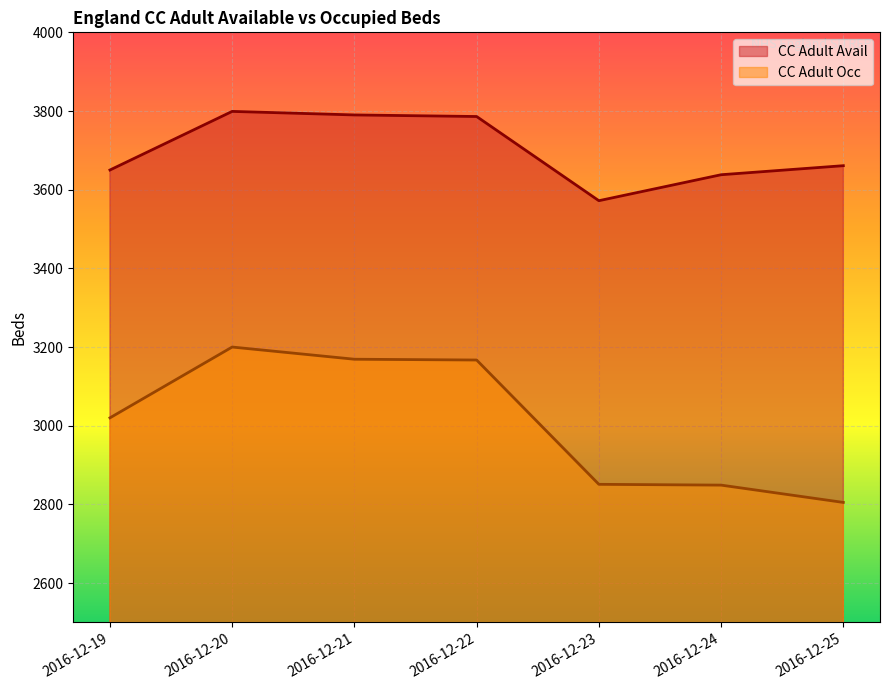

What is the value of the CC Adult Occ point at the 7th from the left?

2805